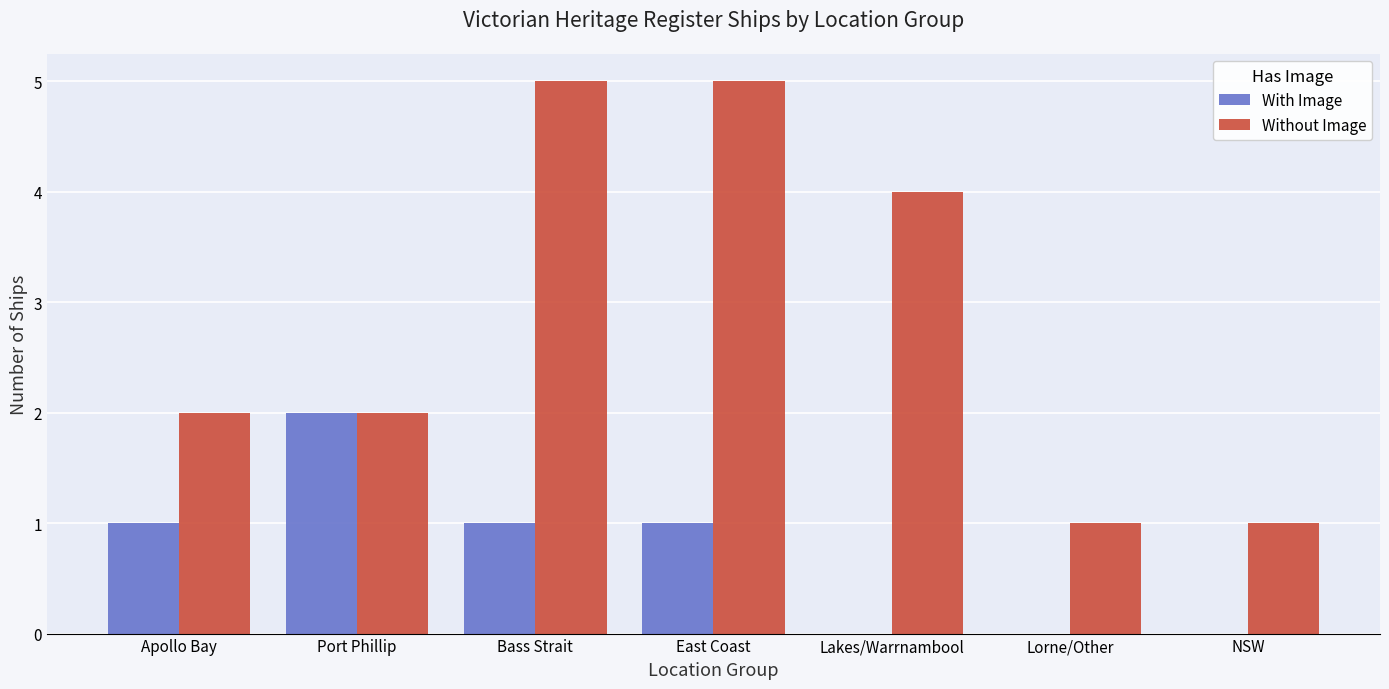

How many categories are shown in the chart?

7